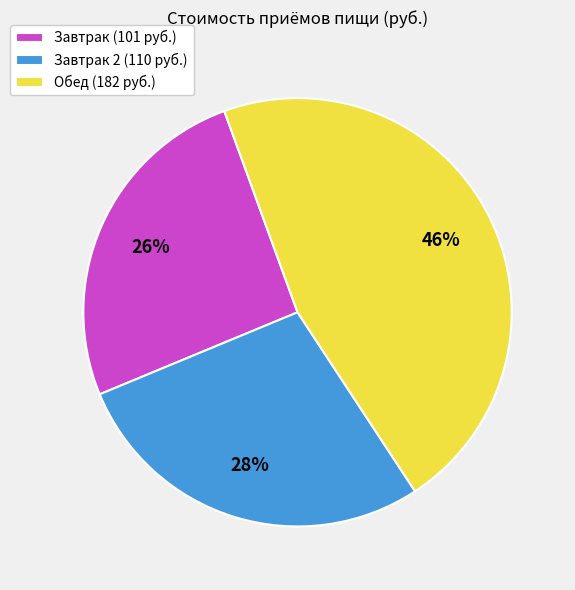

What is the largest slice in the pie chart?

Обед (182 руб.)